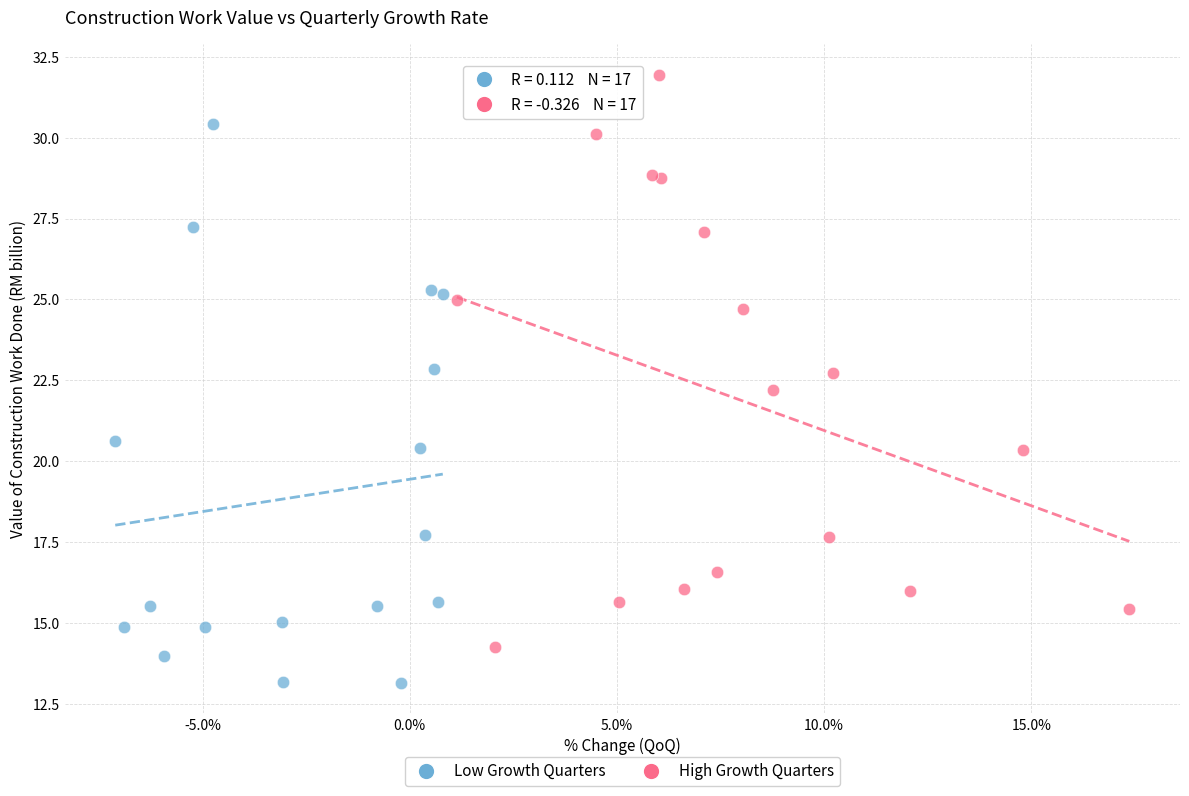

Which series has the largest Y range (max minus min)?

High Growth Quarters